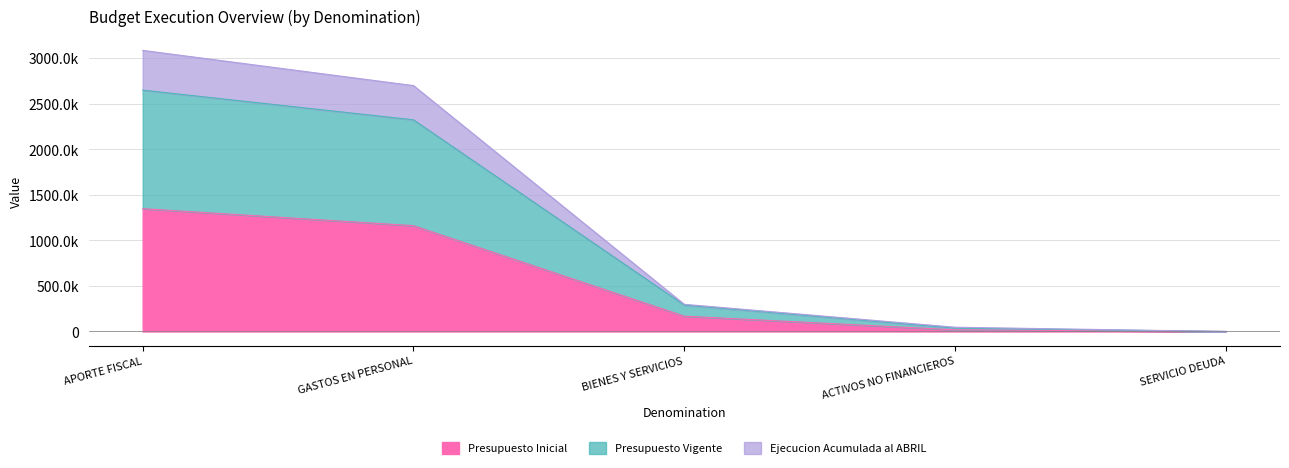

Count the number of data series in this chart.

3